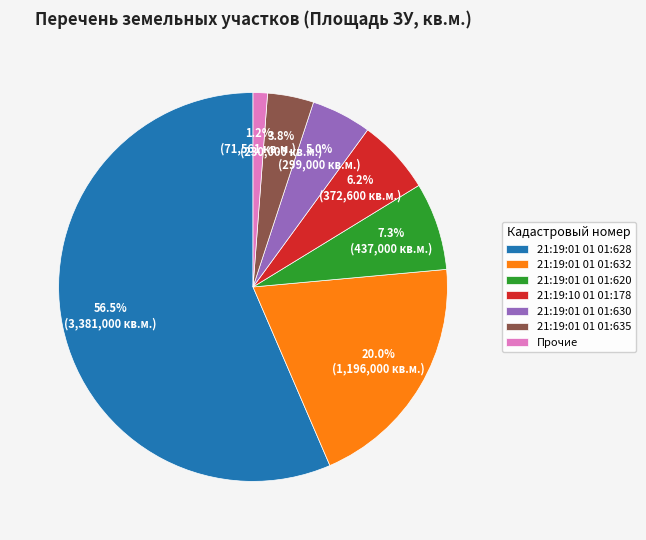

Count the number of slices in the pie.

7